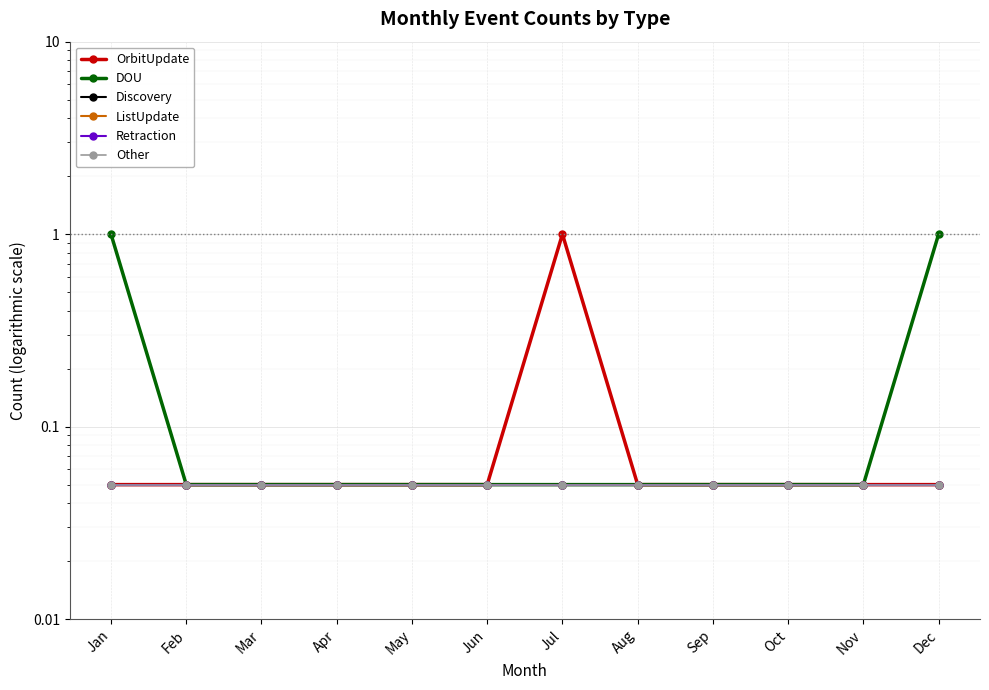

How many lines are shown in the chart?

6